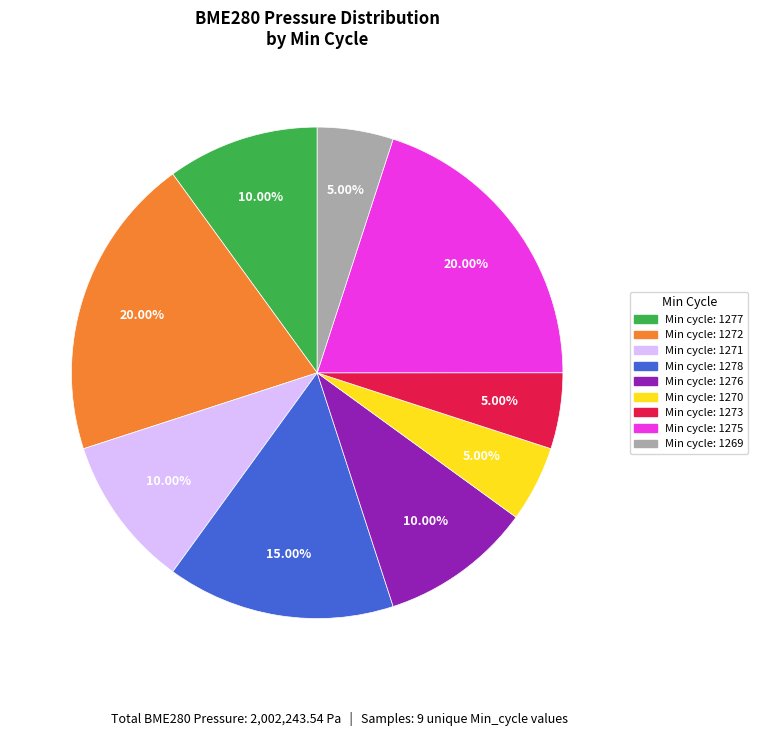

Does any single category account for the majority?

No